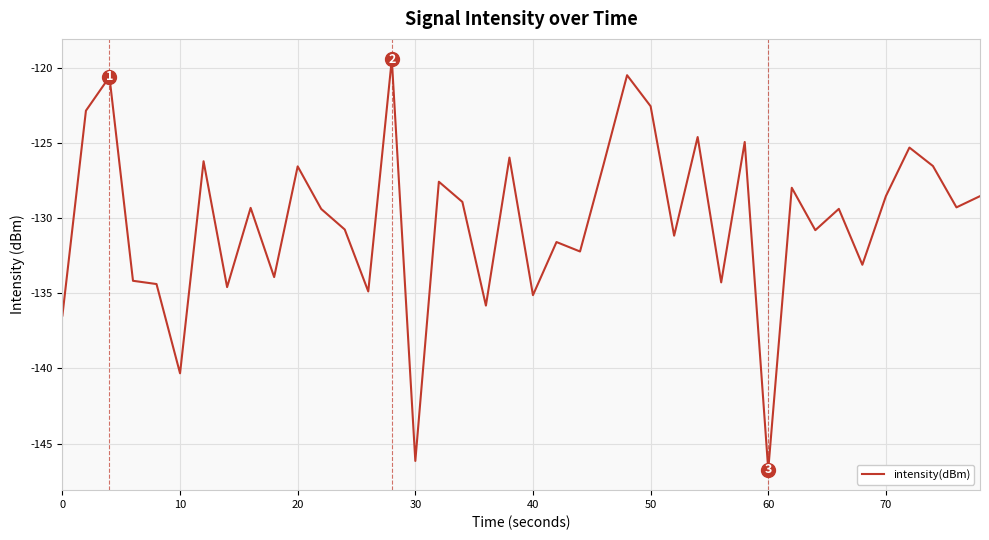

What is the minimum value shown in the chart?

-146.7